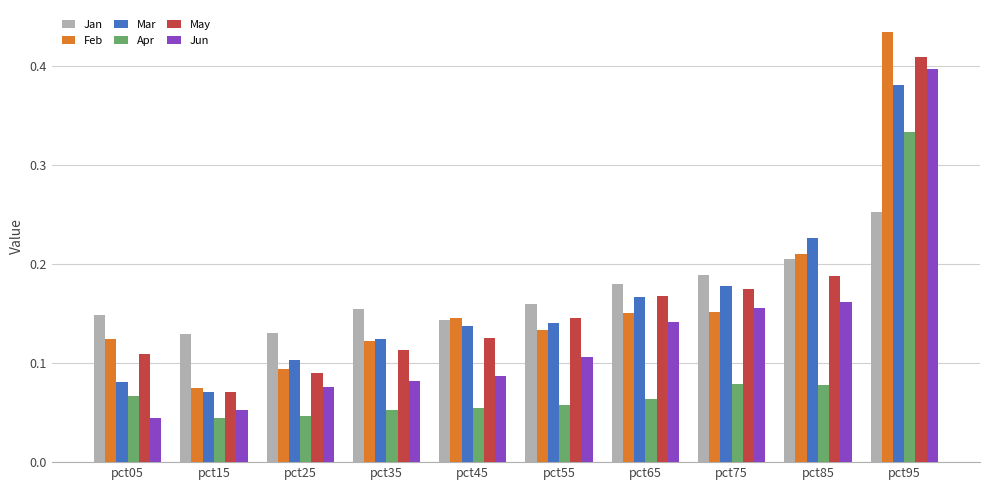

Which series changed the most between pct15 and pct65?

May